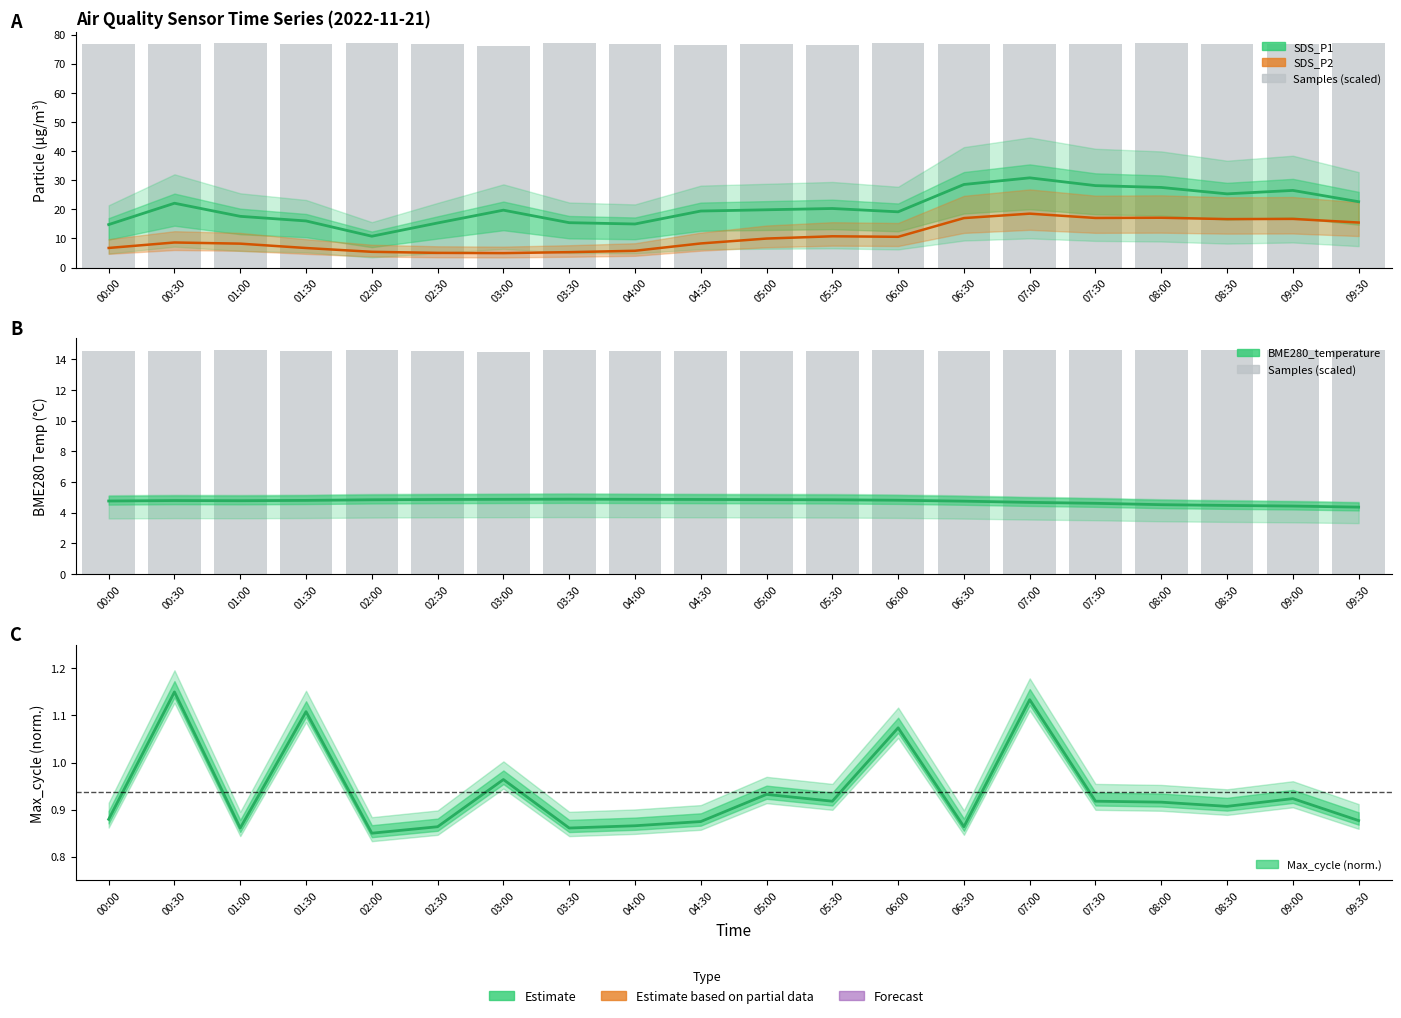

What is the label of the 8th bar from the left?

03:30